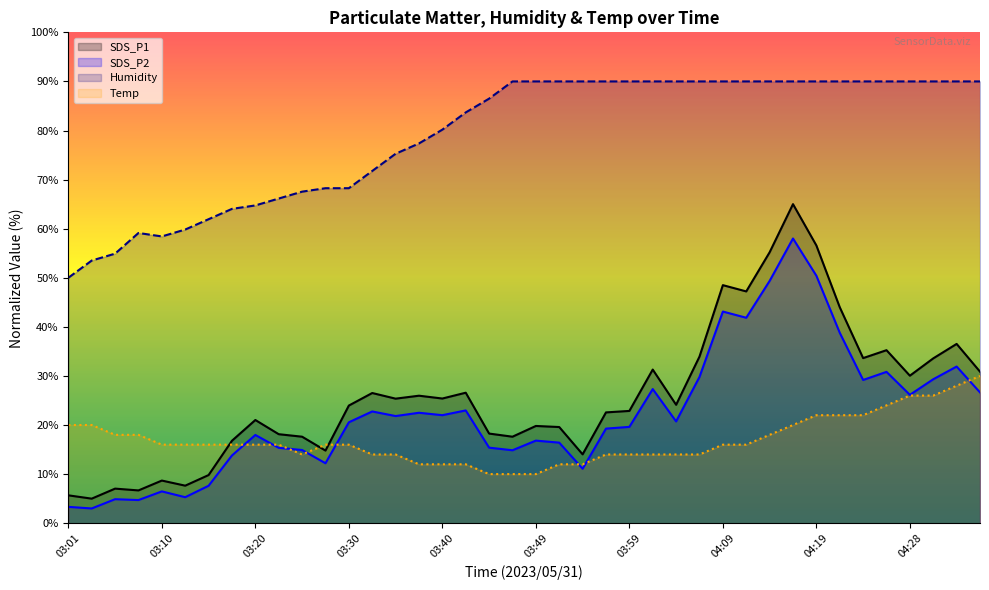

What is the value of the SDS_P1 point at the 20th from the left?

17.6